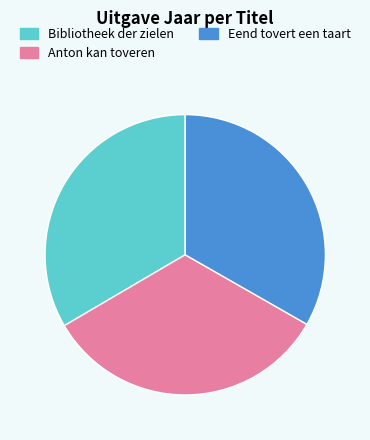

Is there a majority slice in this chart?

No